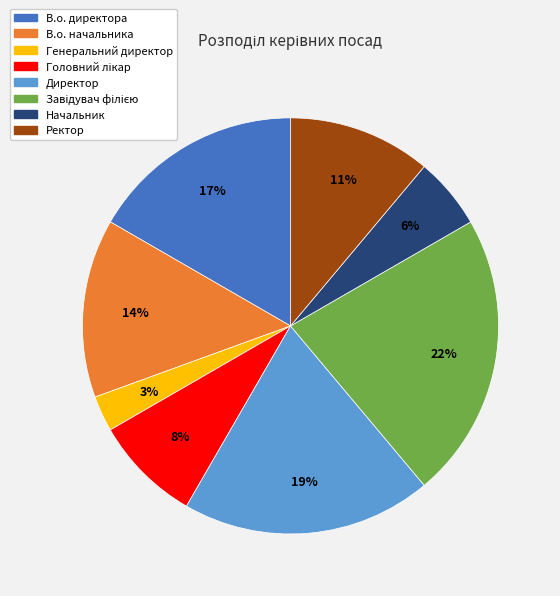

Which has a higher value, Ректор or В.о. директора?

В.о. директора